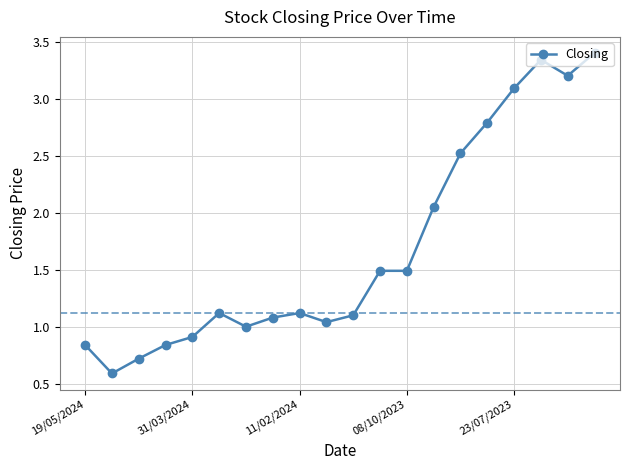

Is this an area chart (filled region under the line)?

No